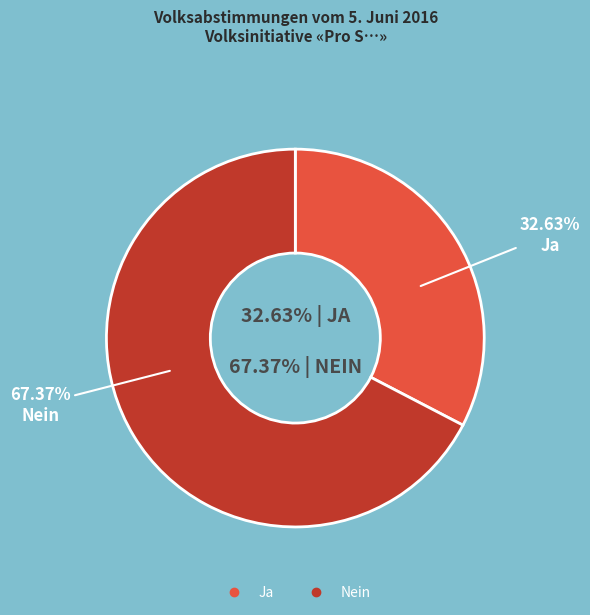

To the nearest percent, what is the average slice percentage?

50%